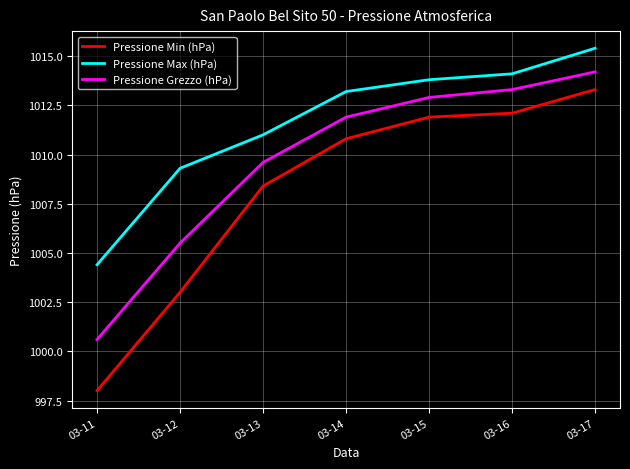

Rank the series by their maximum value, from highest to lowest.

Pressione Max (hPa), Pressione Grezzo (hPa), Pressione Min (hPa)